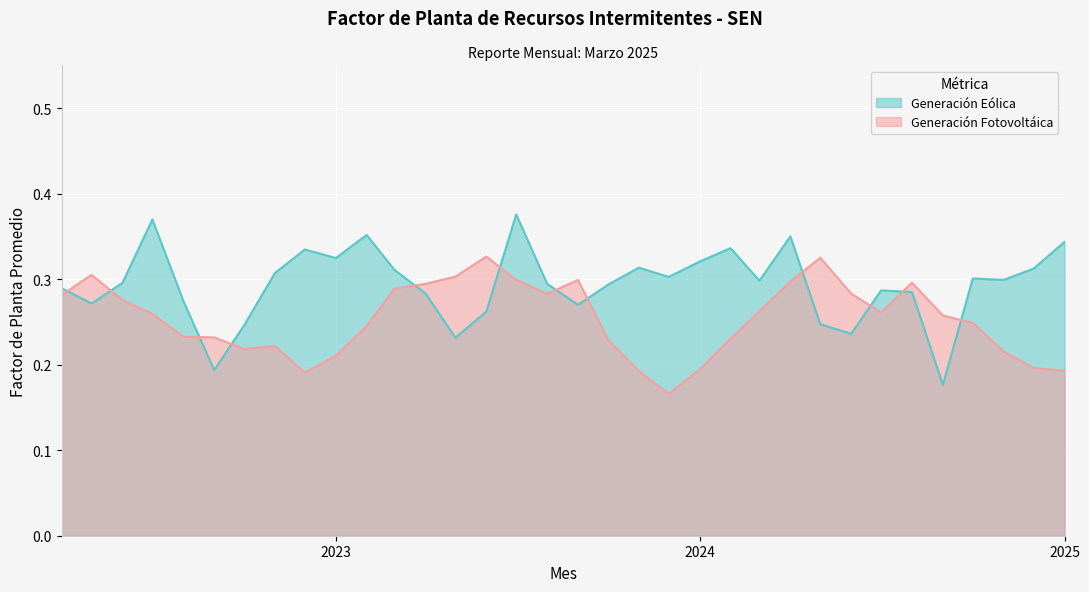

What are all the series names shown in the legend?

Generación Eólica, Generación Fotovoltáica